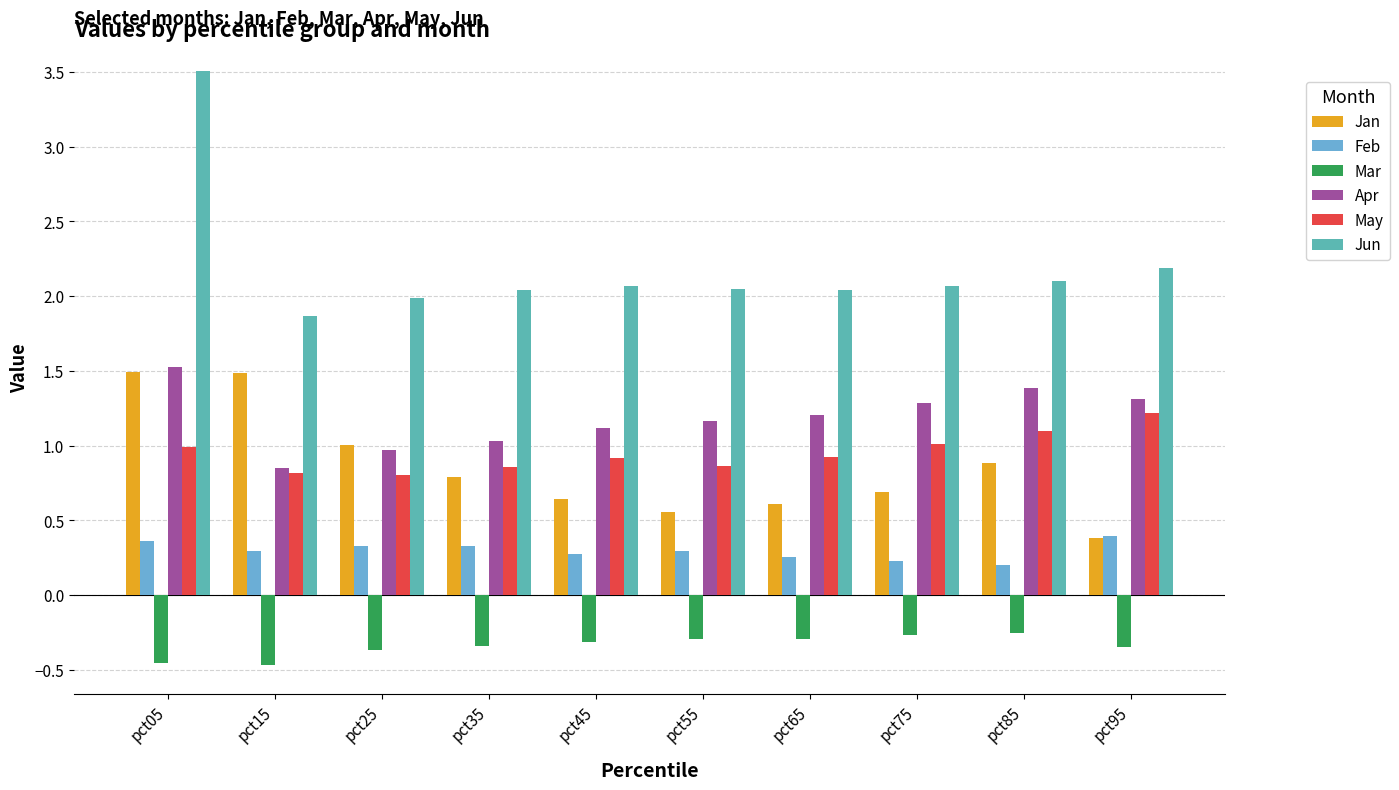

The value of Feb at pct25 is 0.3. True or false?

True